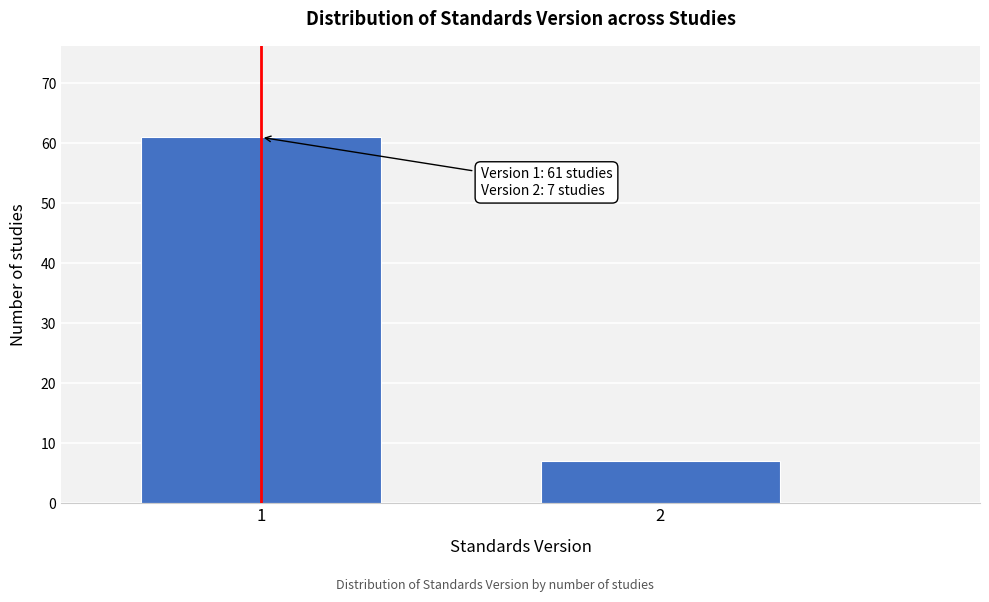

Reading right to left, extract all data points from this chart.

2=7	1=61